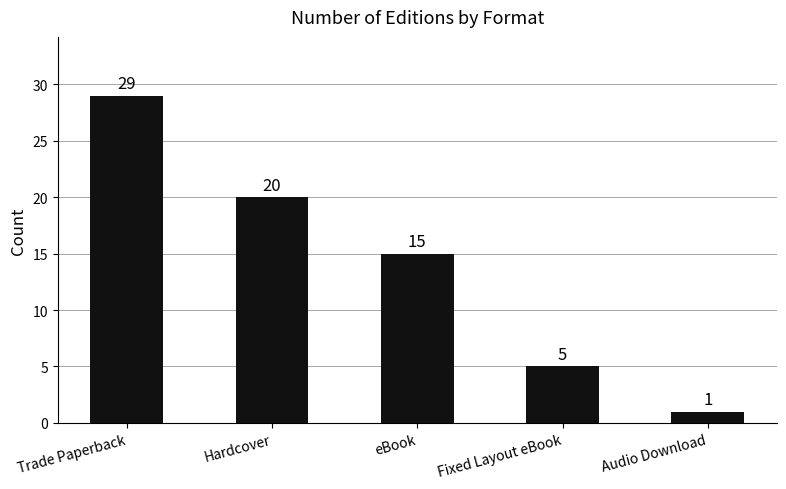

Where is the data nearest to the value 15?

eBook